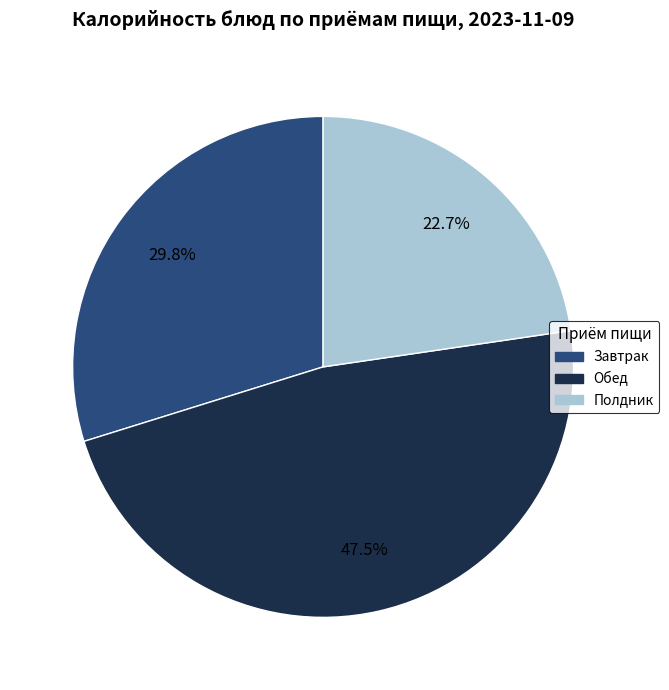

Is there a majority slice in this chart?

No